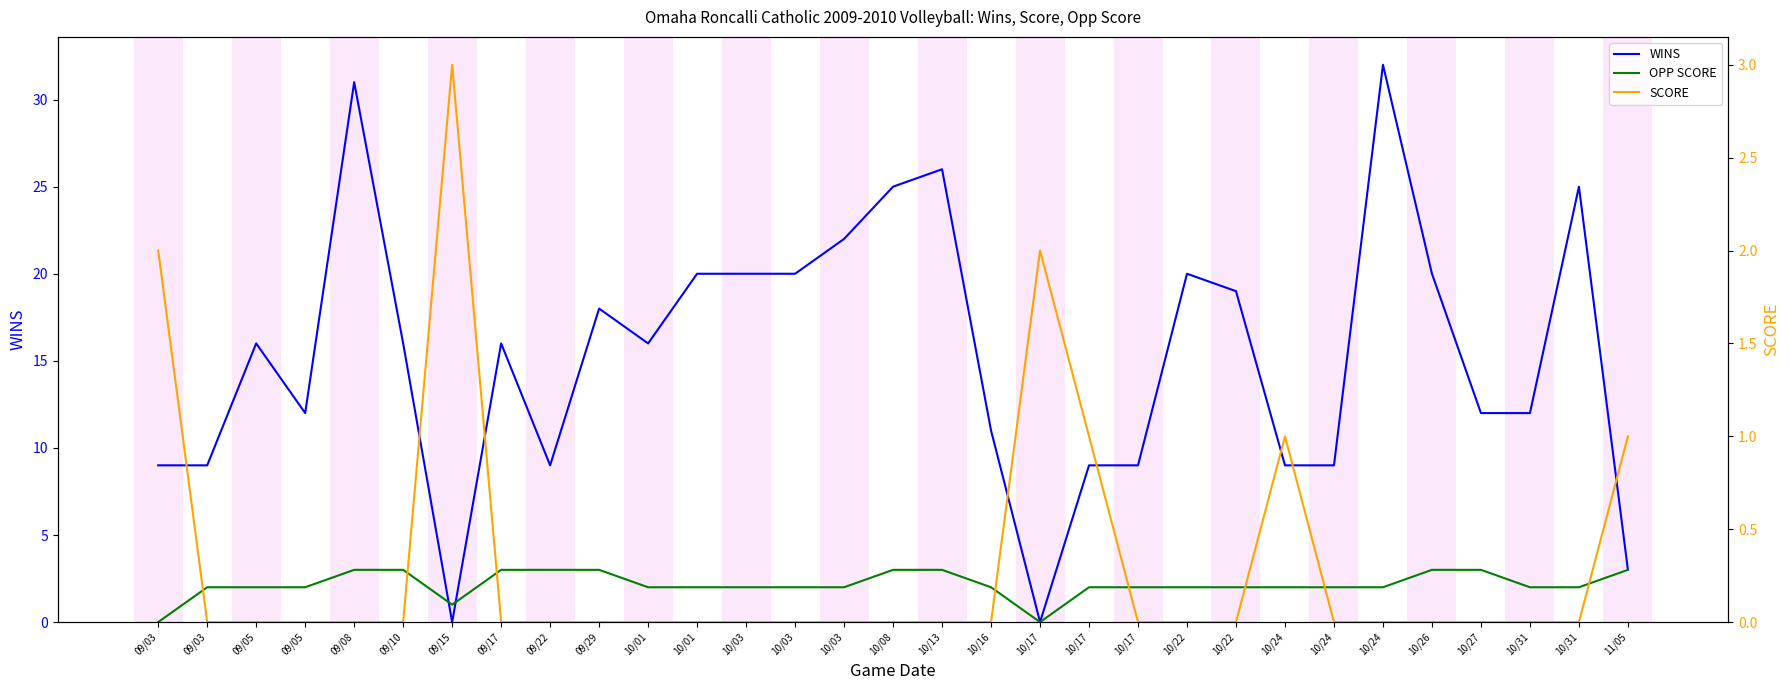

How many series are shown in this chart?

3